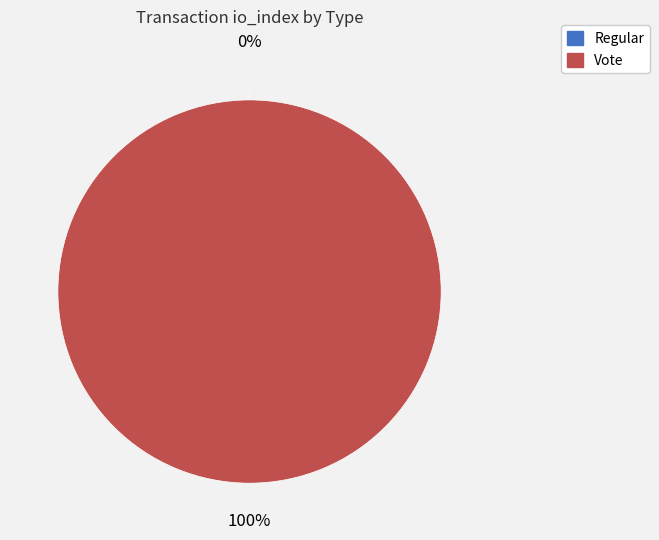

Which slice is the largest?

Vote